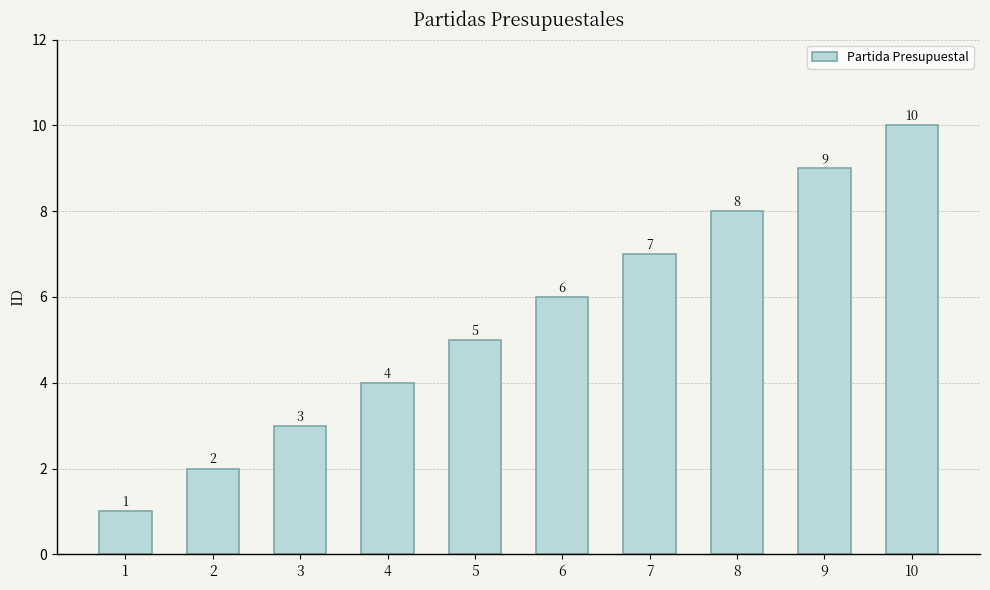

What is the approximate value at 8?

8